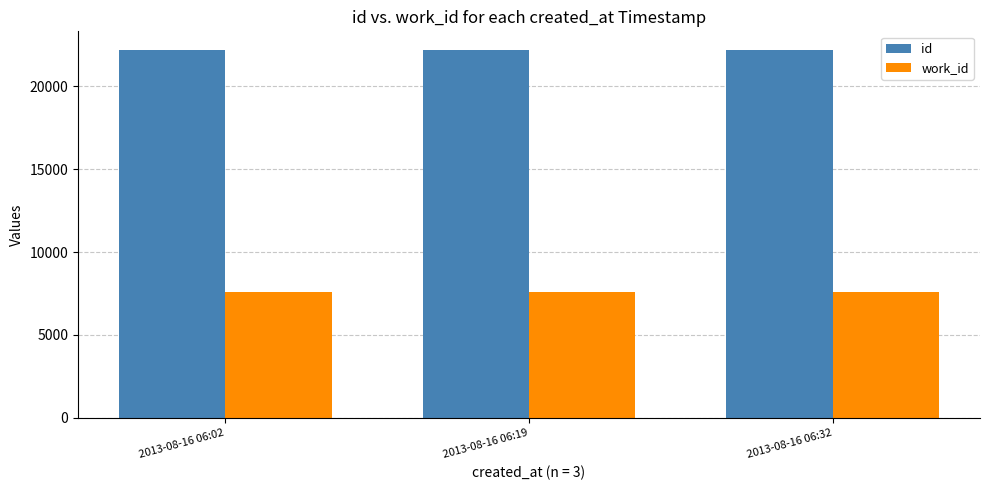

The value of work_id at 2013-08-16 06:32 is 7591. True or false?

True